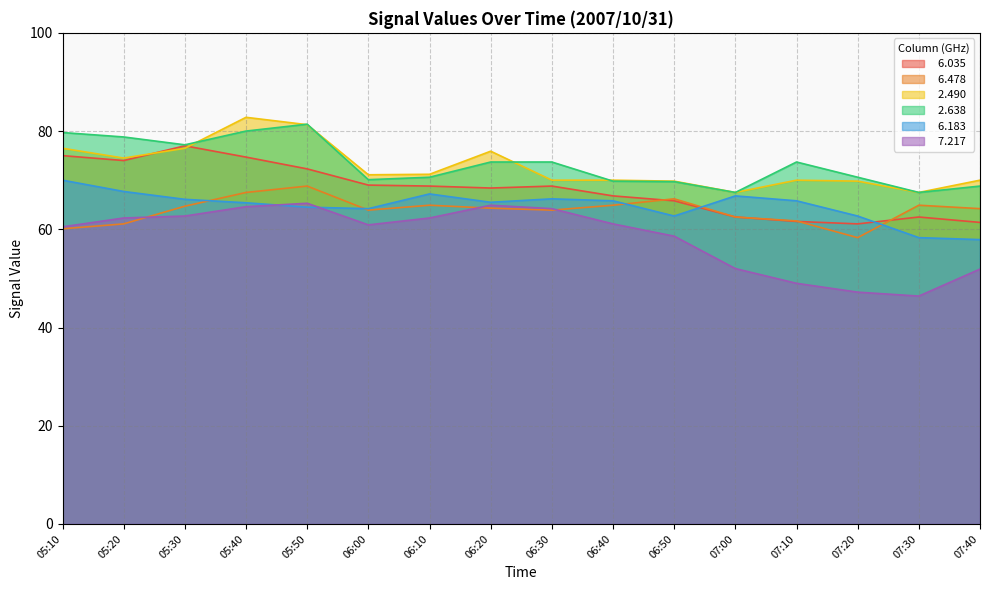

How many categories are shown in the chart?

16